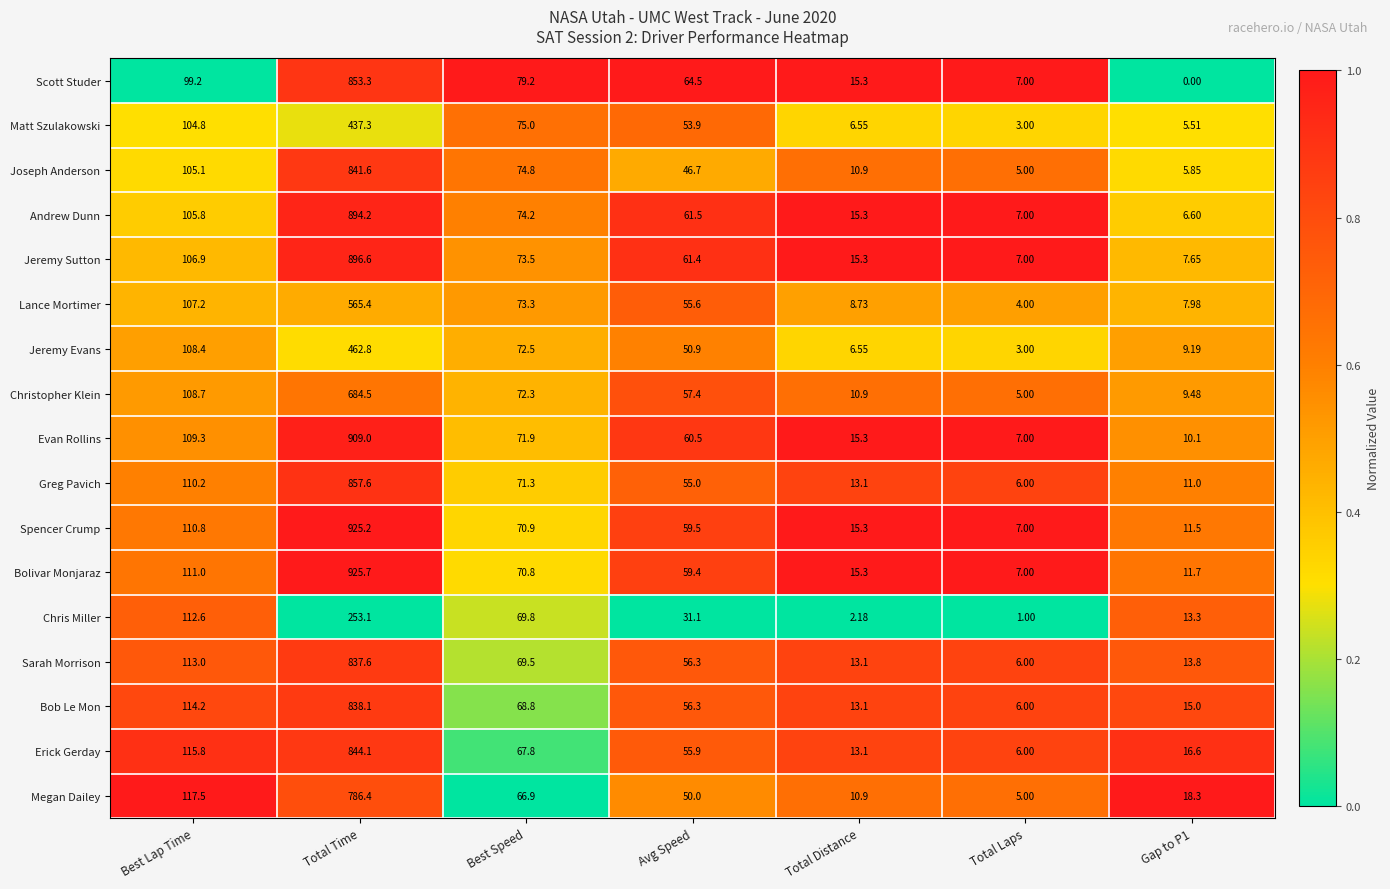

What is the spread (max minus min) of values at Avg Speed?

33.4